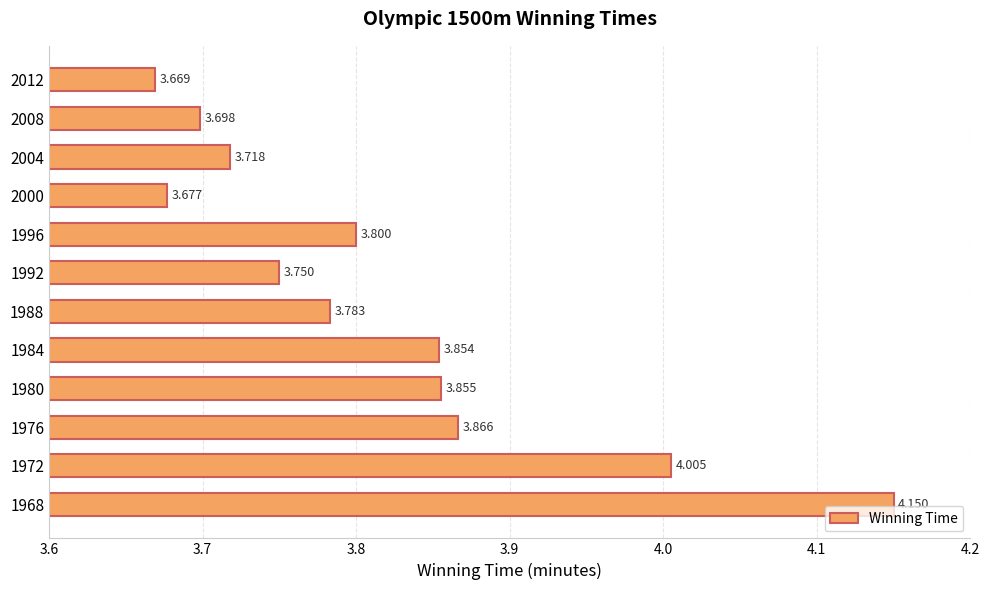

List the labels in order of value, largest first.

1968, 1972, 1976, 1980, 1984, 1996, 1988, 1992, 2004, 2008, 2000, 2012